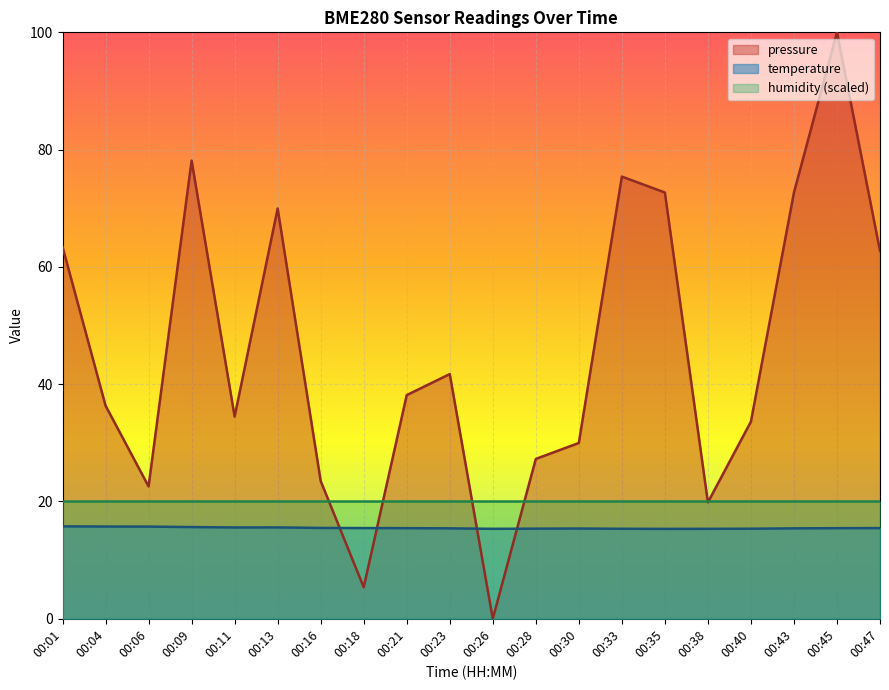

Reading left to right, extract all data points from this chart.

temperature: 00:01=15.8	00:04=15.7	00:06=15.7	00:09=15.6	00:11=15.6	00:13=15.6	00:16=15.5	00:18=15.5	00:21=15.4	00:23=15.4	00:26=15.3	00:28=15.4	00:30=15.4	00:33=15.3	00:35=15.3	00:38=15.3	00:40=15.4	00:43=15.4	00:45=15.4	00:47=15.5
humidity: 00:01=20.0	00:04=20.0	00:06=20.0	00:09=20.0	00:11=20.0	00:13=20.0	00:16=20.0	00:18=20.0	00:21=20.0	00:23=20.0	00:26=20.0	00:28=20.0	00:30=20.0	00:33=20.0	00:35=20.0	00:38=20.0	00:40=20.0	00:43=20.0	00:45=20.0	00:47=20.0
pressure_norm: 00:01=63.4	00:04=36.3	00:06=22.6	00:09=78.1	00:11=34.5	00:13=70.0	00:16=23.5	00:18=5.4	00:21=38.1	00:23=41.7	00:26=0.0	00:28=27.3	00:30=30.0	00:33=75.4	00:35=72.7	00:38=19.8	00:40=33.6	00:43=72.7	00:45=100.0	00:47=62.7